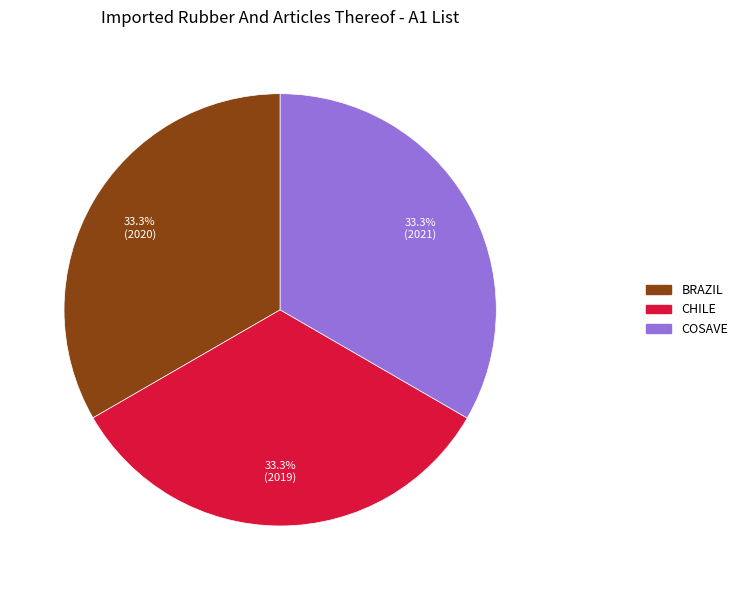

Is there a majority slice in this chart?

No